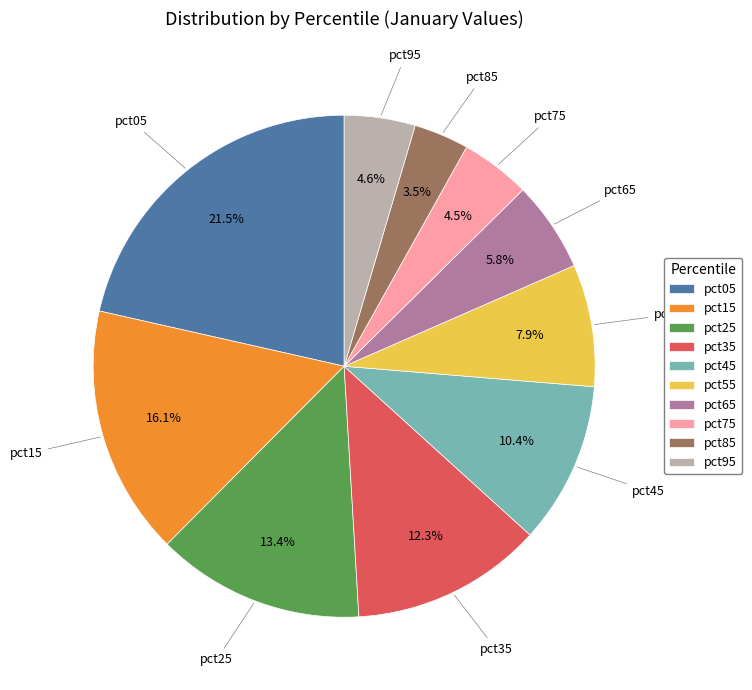

Approximately how many times larger is the value at pct45 compared to pct65?

1.8